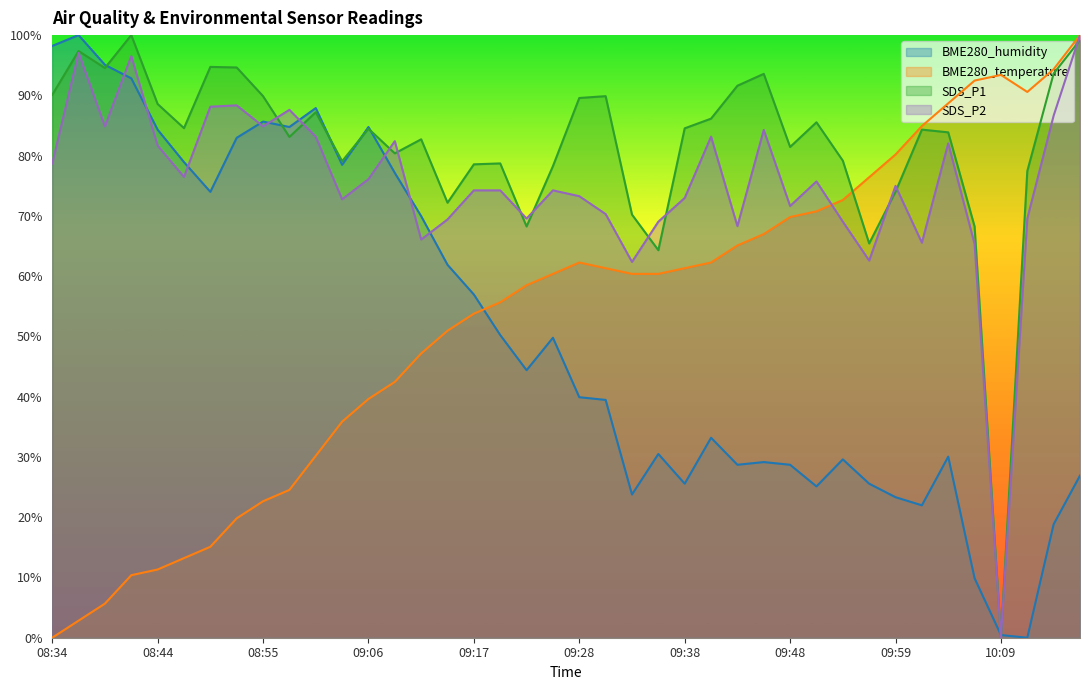

The BME280_temperature series shows 36.8 at 08:58. True or false?

False